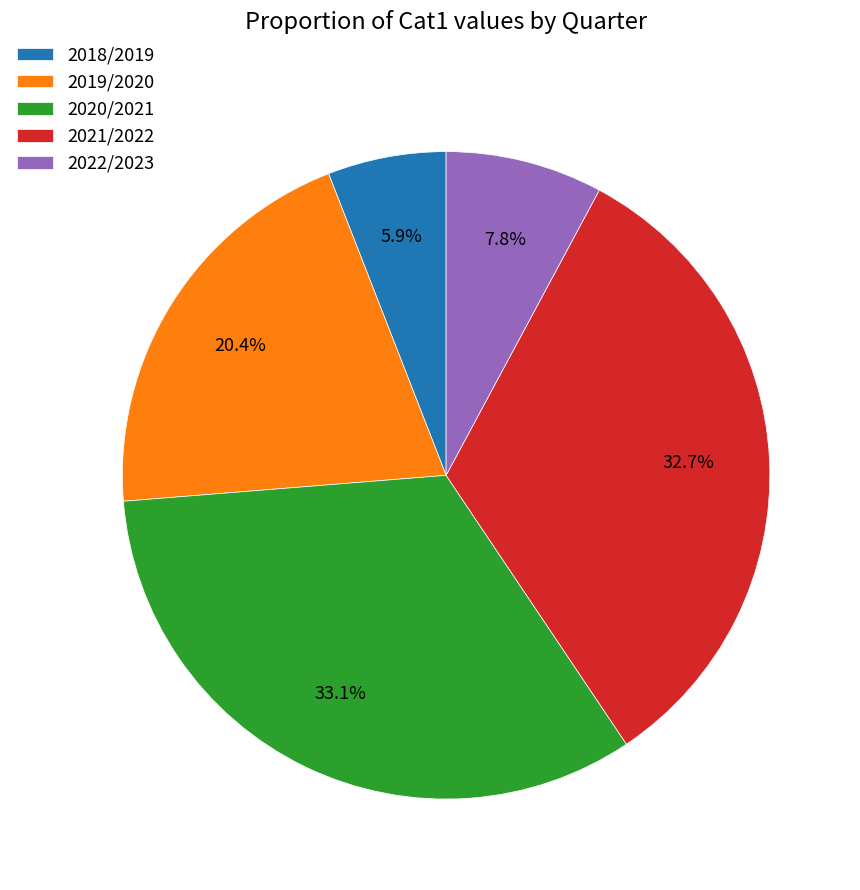

Approximately how many times larger is the value at 2021/2022 compared to 2019/2020?

1.6